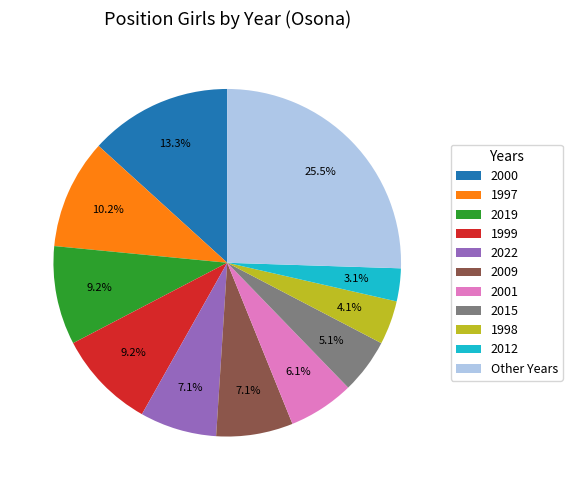

Combined, do 1999 and 2015 account for over 50%?

No